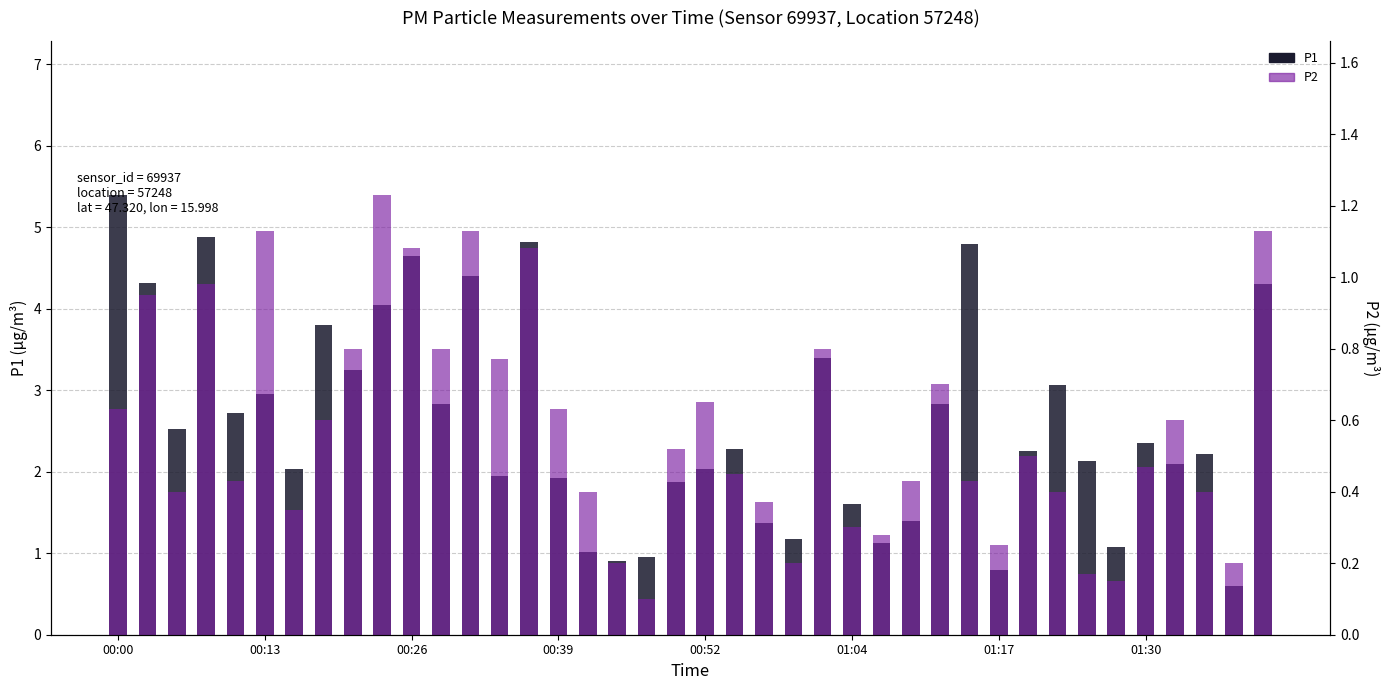

What is the average value of the P1 series?

2.6